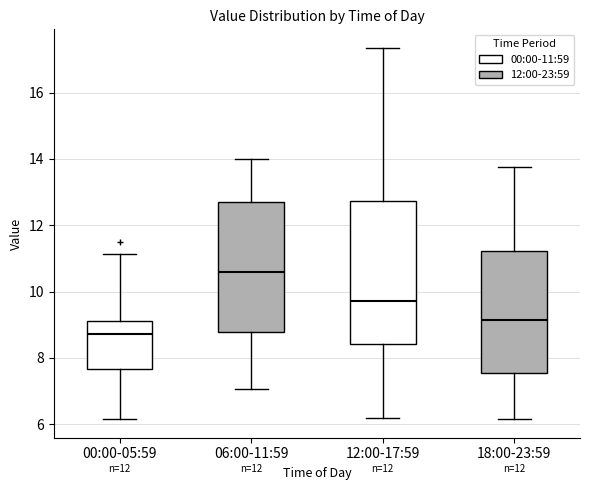

Which box is the tallest, from its lower edge to its upper edge?

12:00-17:59